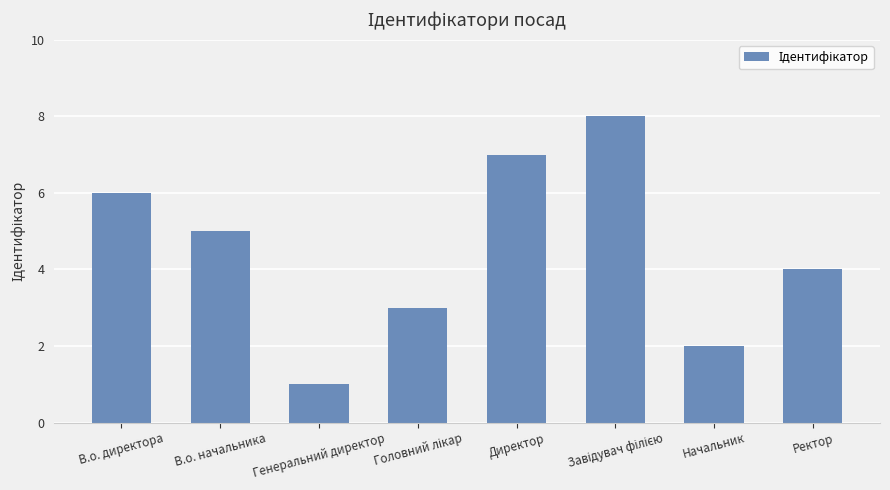

What is the sum of all values?

36